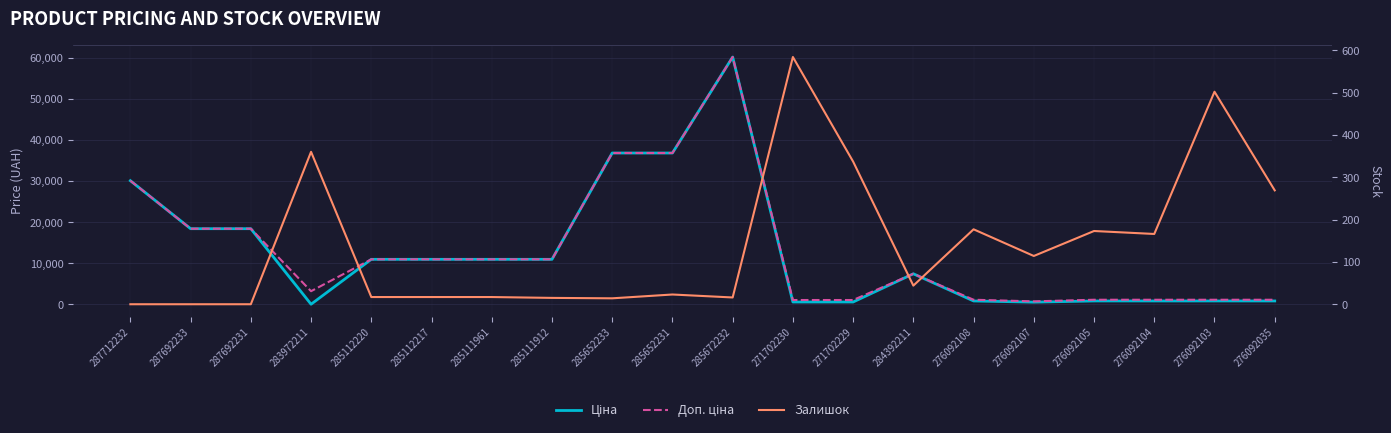

What is the sum of all Залишок values?

2845.0